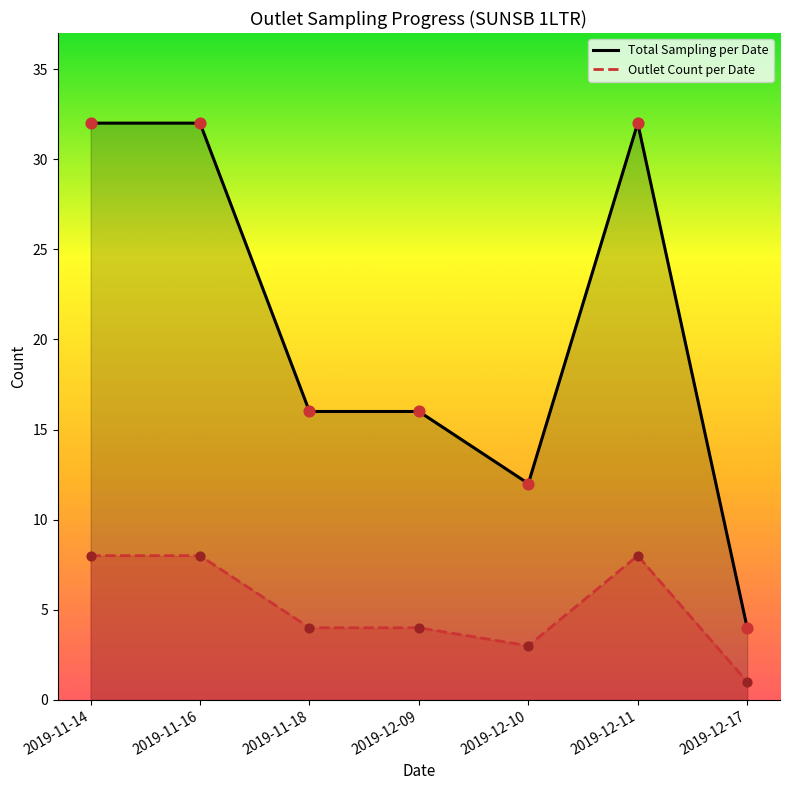

Which series has the largest total across all categories?

Total Sampling per Date